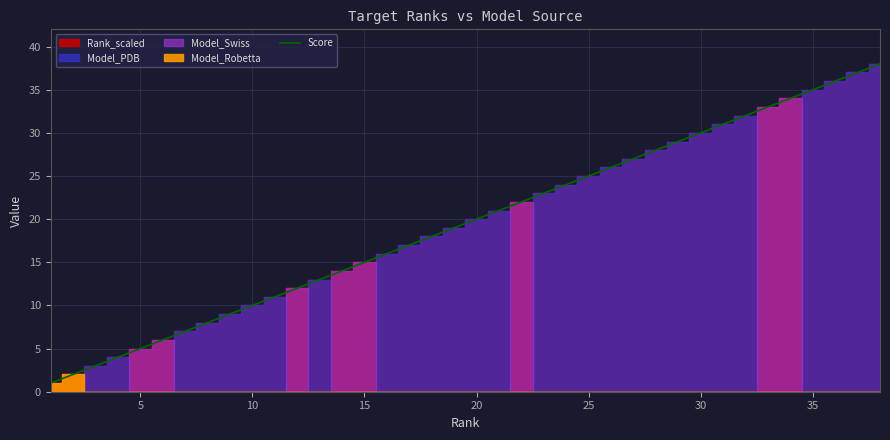

What is the ratio of the value at 11 to the value at 31?

0.4